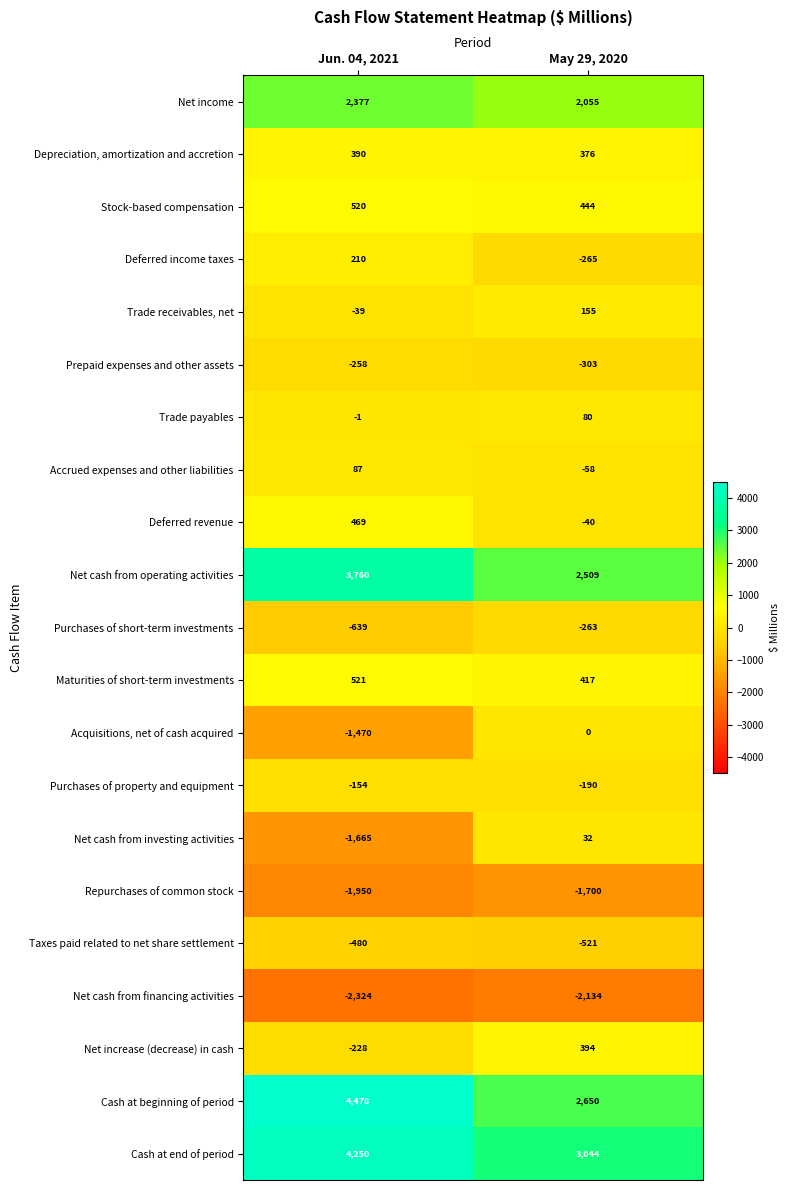

At which category is the sum across all series the highest?

Jun. 04, 2021